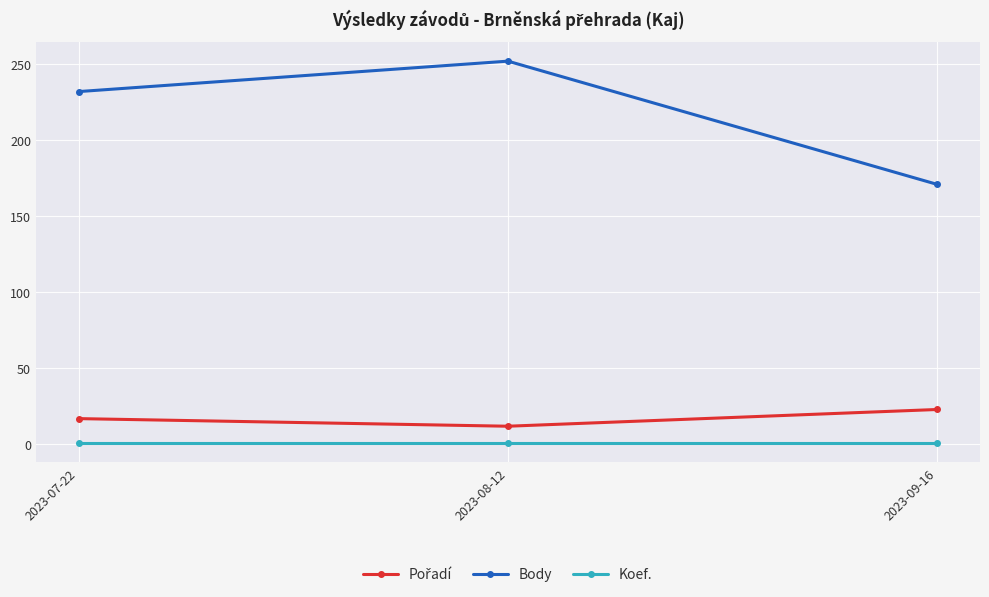

Between 2023-08-12 and 2023-09-16, which series saw the biggest shift?

Body